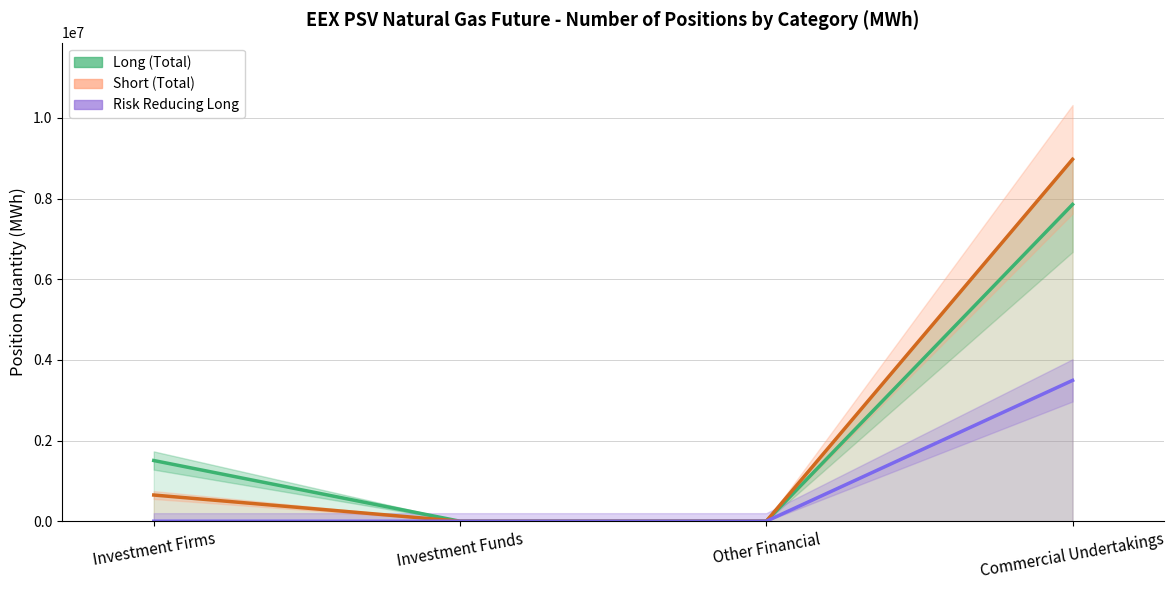

Which label corresponds to the smallest value in the chart?

Investment Funds